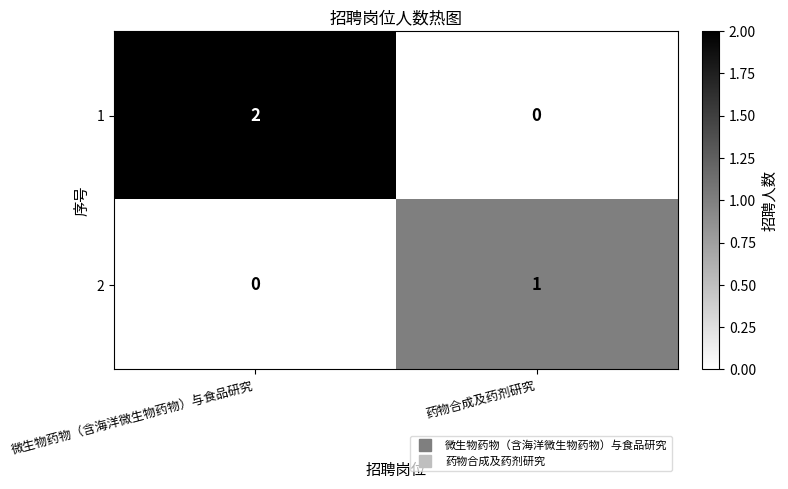

Which label corresponds to the largest value in the chart?

微生物药物（含海洋微生物药物）与食品研究